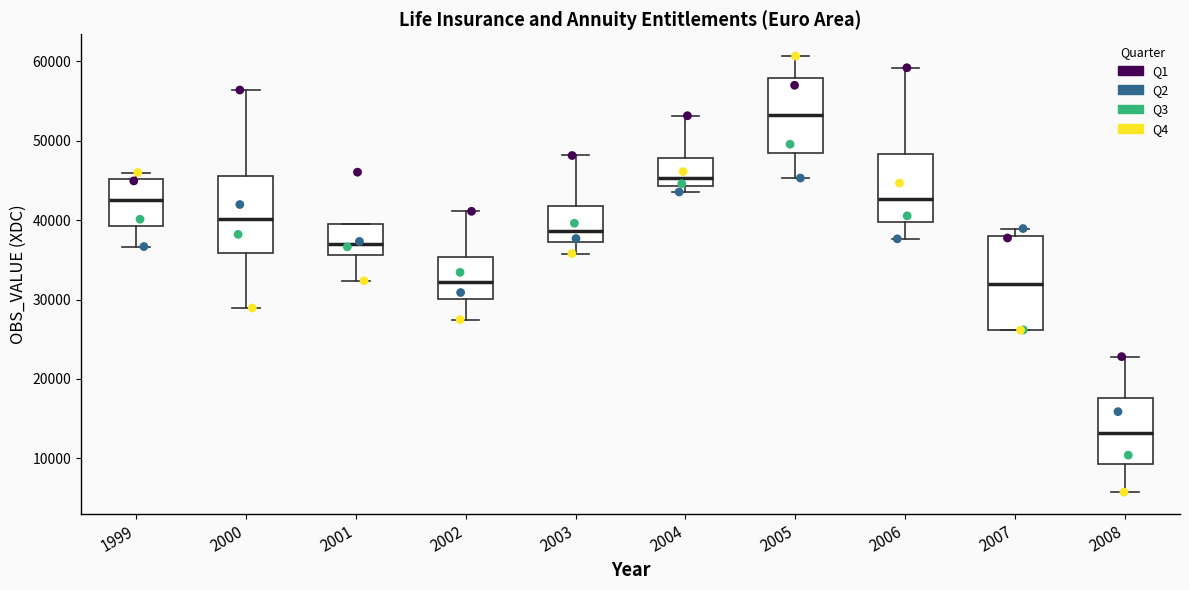

Reading left to right, read every box against the y-axis: the position of its median line, the range the box covers, and the ends of its whiskers. The values are not printed on the chart, so give them approximately, as read against the axis.

1999: median 43000, box 39000 to 45000, whiskers 37000 to 46000
2000: median 40000, box 36000 to 46000, whiskers 29000 to 56000
2001: median 37000, box 36000 to 39000, whiskers 32000 to 39000
2002: median 32000, box 30000 to 35000, whiskers 27000 to 41000
2003: median 39000, box 37000 to 42000, whiskers 36000 to 48000
2004: median 45000, box 44000 to 48000, whiskers 44000 (just below the box's lower edge) to 53000
2005: median 53000, box 48000 to 58000, whiskers 45000 to 61000
2006: median 43000, box 40000 to 48000, whiskers 38000 to 59000
2007: median 32000, box 26000 to 38000, whiskers 26000 to 39000
2008: median 13000, box 9000 to 18000, whiskers 6000 to 23000